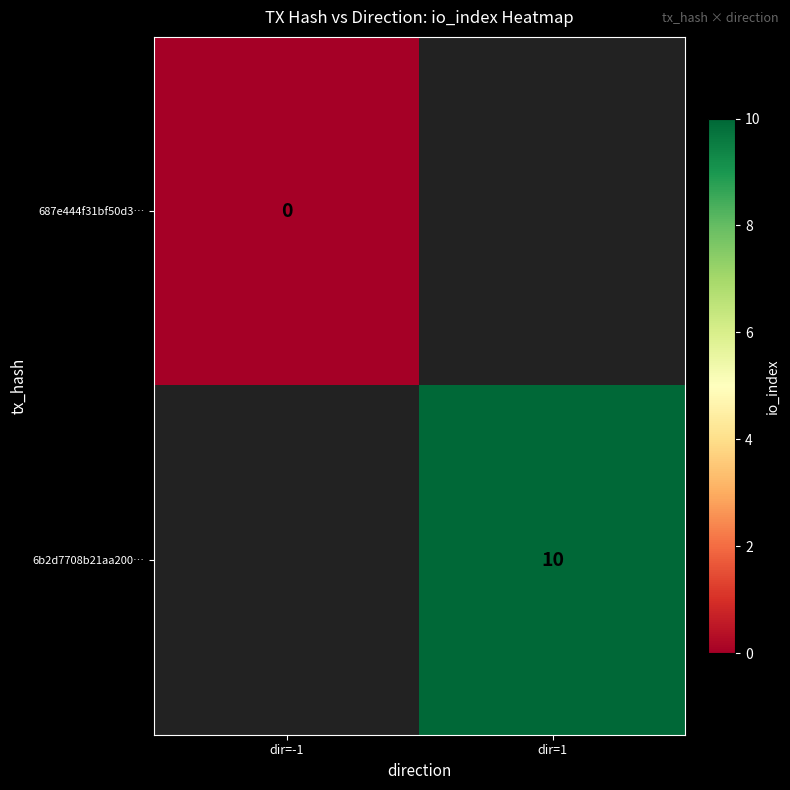

The value of 6b2d7708b21aa200… at dir=1 is 3. True or false?

False